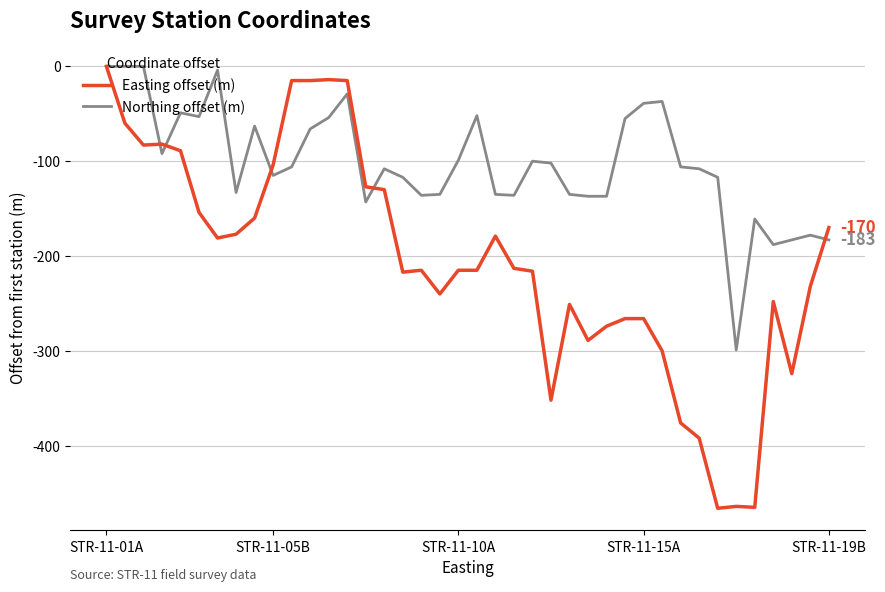

What are all the series names shown in the legend?

Easting offset (m), Northing offset (m)